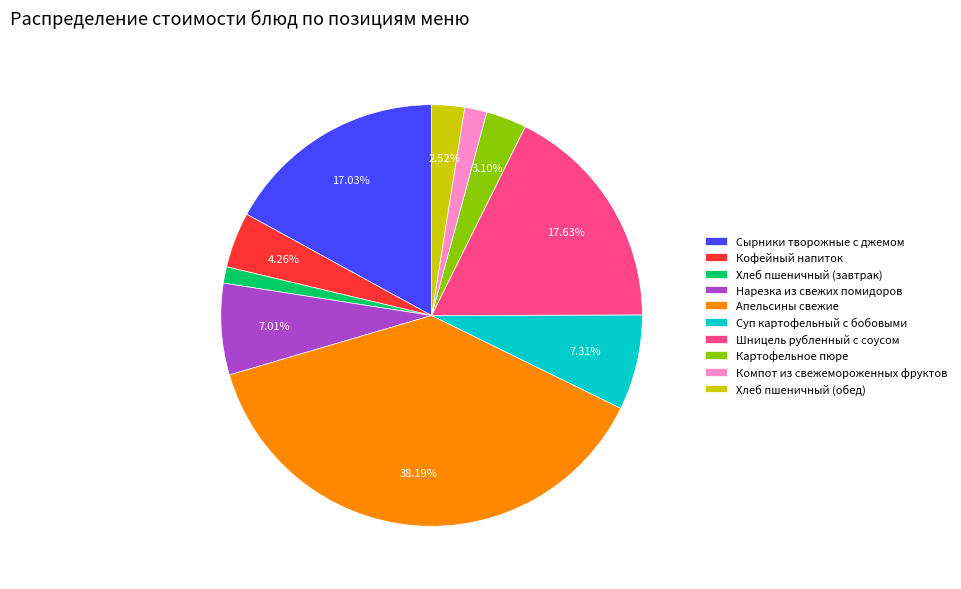

Is it true that Хлеб пшеничный (обед) is 3% of the pie?

True